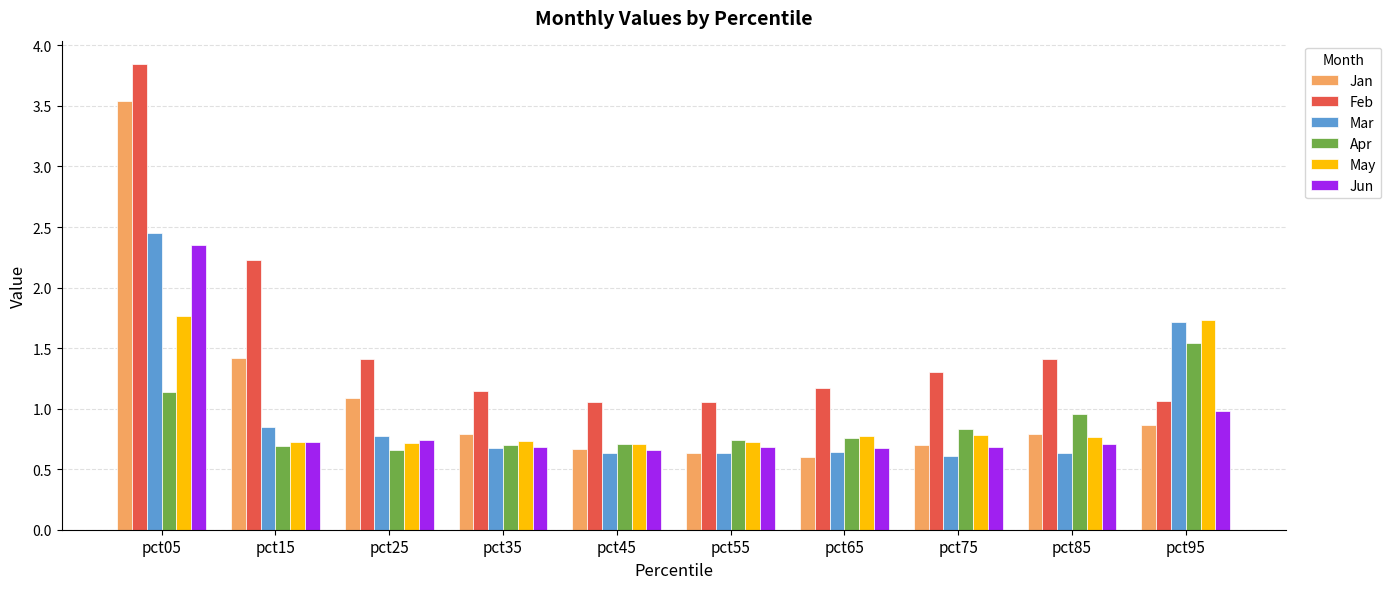

Between pct15 and pct65, which series saw the biggest shift?

Feb